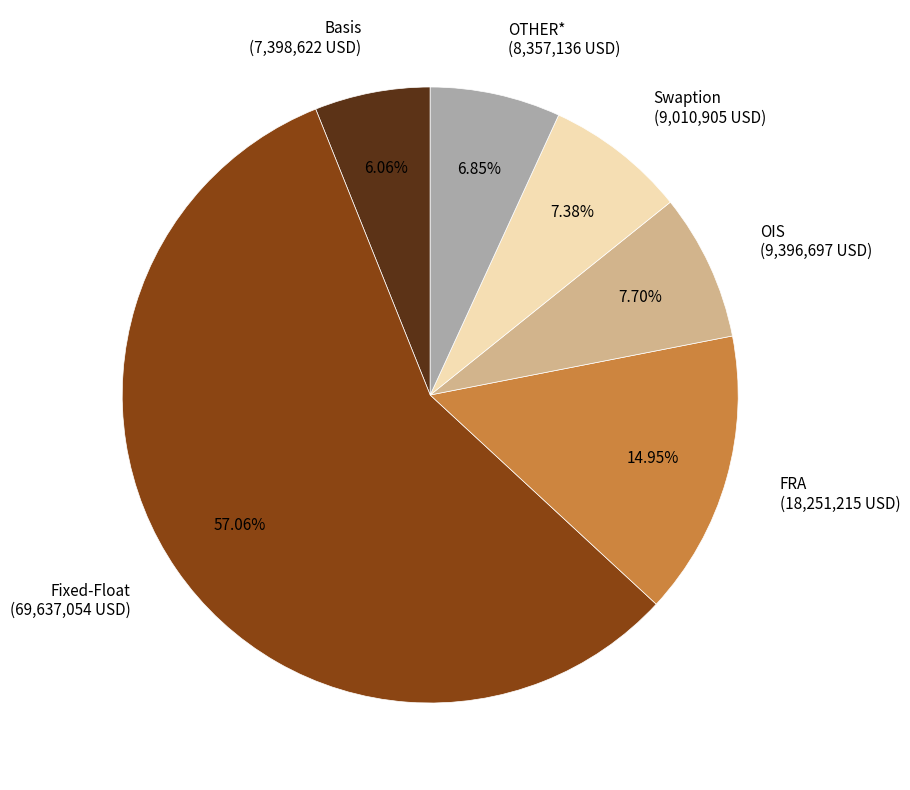

To the nearest percent, what percentage of the pie is OTHER*?

7%